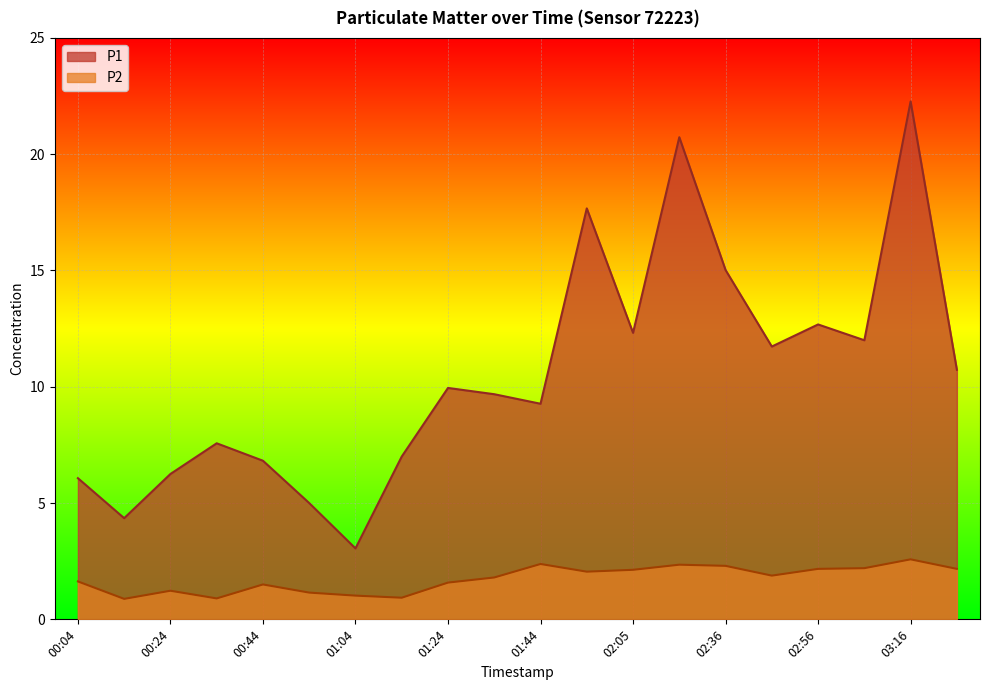

Reading left to right, transcribe all the data shown in this chart.

P1: 00:04=6.1	00:14=4.3	00:24=6.2	00:34=7.6	00:44=6.8	00:54=5.0	01:04=3.0	01:14=7.0	01:24=9.9	01:34=9.7	01:44=9.3	01:55=17.7	02:05=12.3	02:15=20.7	02:36=15.0	02:46=11.7	02:56=12.7	03:06=12.0	03:16=22.3	03:26=10.7
P2: 00:04=1.6	00:14=0.9	00:24=1.2	00:34=0.9	00:44=1.5	00:54=1.1	01:04=1.0	01:14=0.9	01:24=1.6	01:34=1.8	01:44=2.4	01:55=2.0	02:05=2.1	02:15=2.4	02:36=2.3	02:46=1.9	02:56=2.2	03:06=2.2	03:16=2.6	03:26=2.2